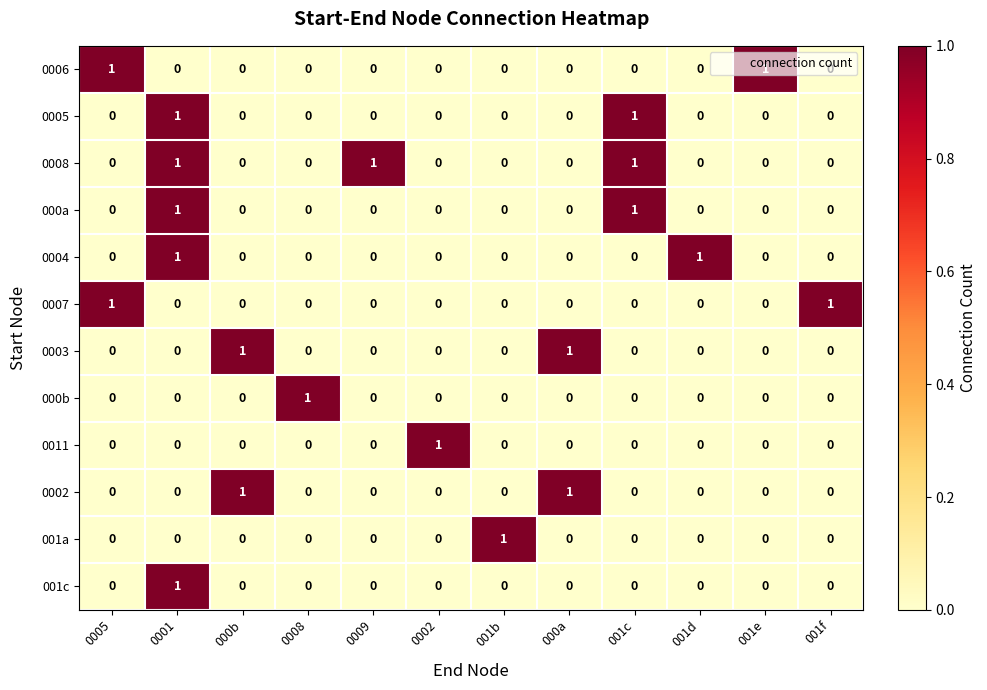

How many categories are shown in the chart?

12